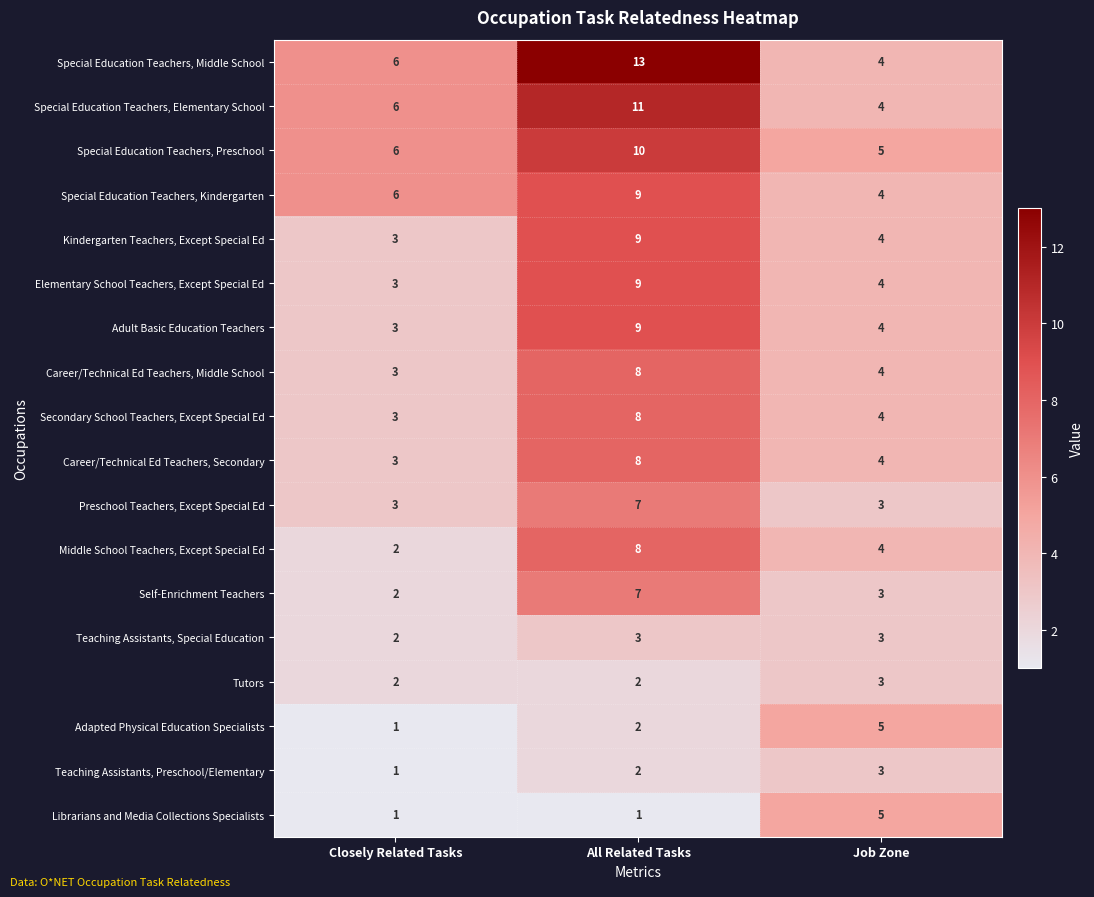

What is the difference between the Adult Basic Education Teachers values at Closely Related Tasks and All Related Tasks?

6